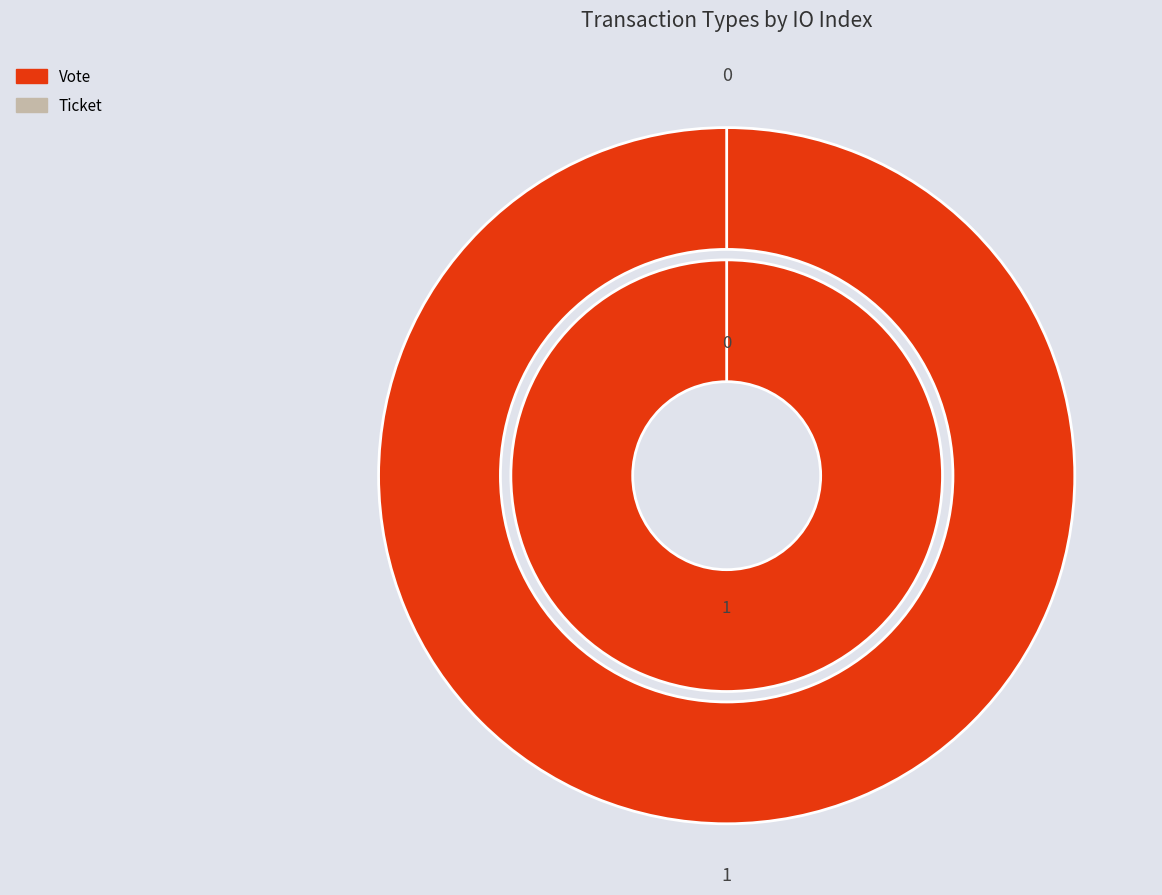

What is the smallest slice in the pie chart?

Ticket